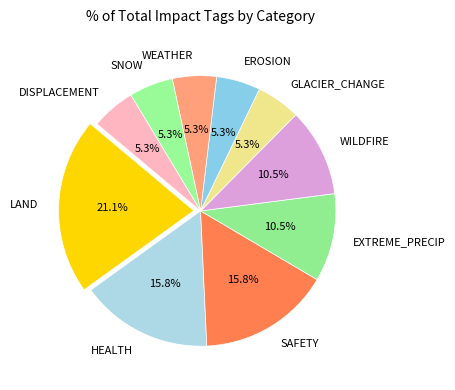

The WILDFIRE slice represents 1% of the pie. True or false?

False